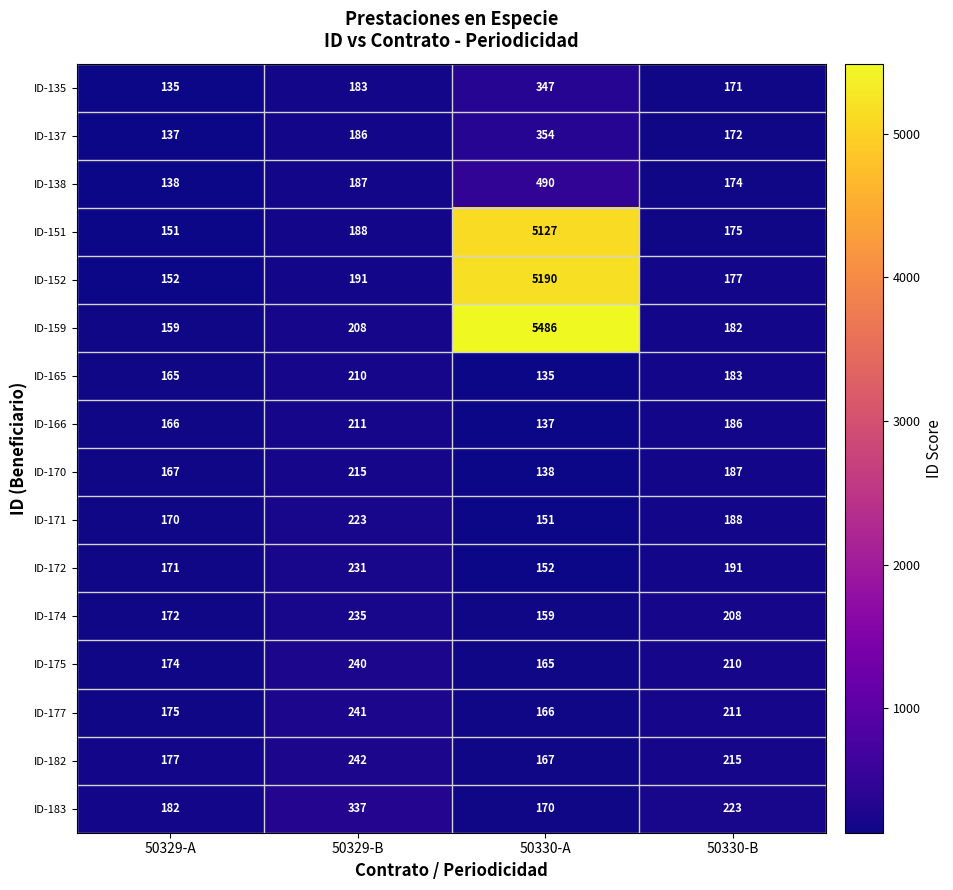

At how many categories does at least one series exceed 678?

1